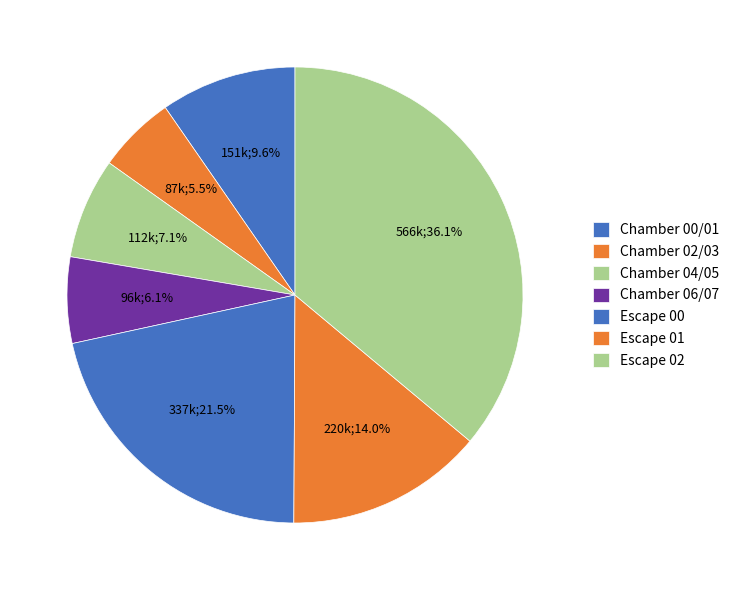

How many slices are in this pie chart?

7